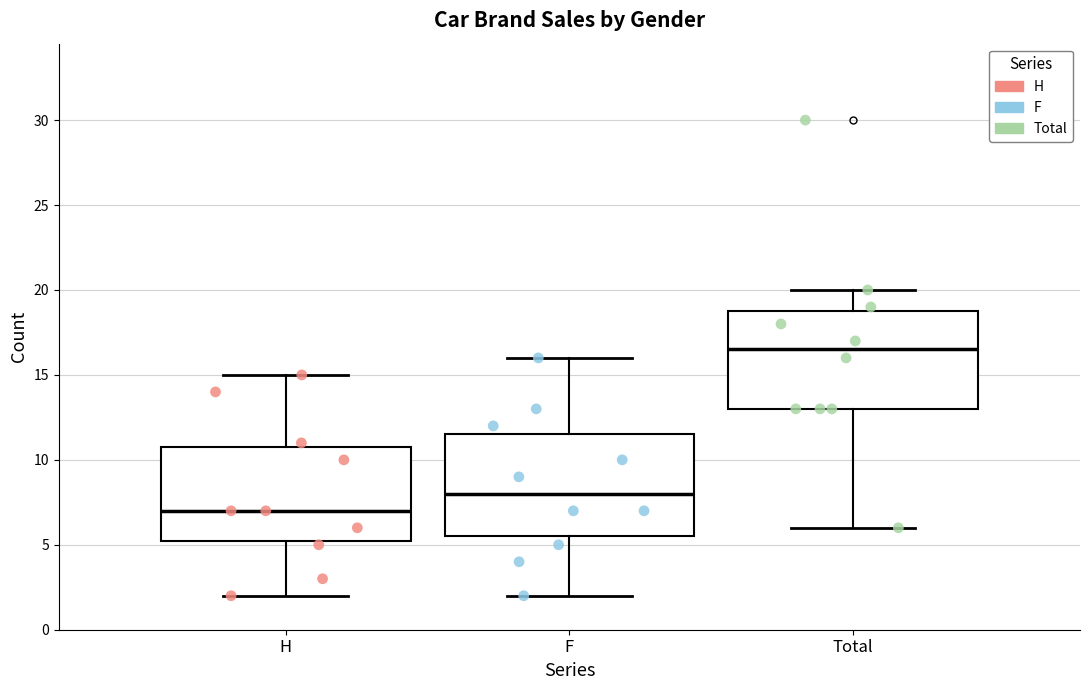

Reading left to right, read every box against the y-axis: the position of its median line, the range the box covers, and the ends of its whiskers. The values are not printed on the chart, so give them approximately, as read against the axis.

H: median 7.0, box 5.5 to 11.0, whiskers 2.0 to 15.0
F: median 8.0, box 5.5 to 11.5, whiskers 2.0 to 16.0
Total: median 16.5, box 13.0 to 19.0, whiskers 6.0 to 20.0